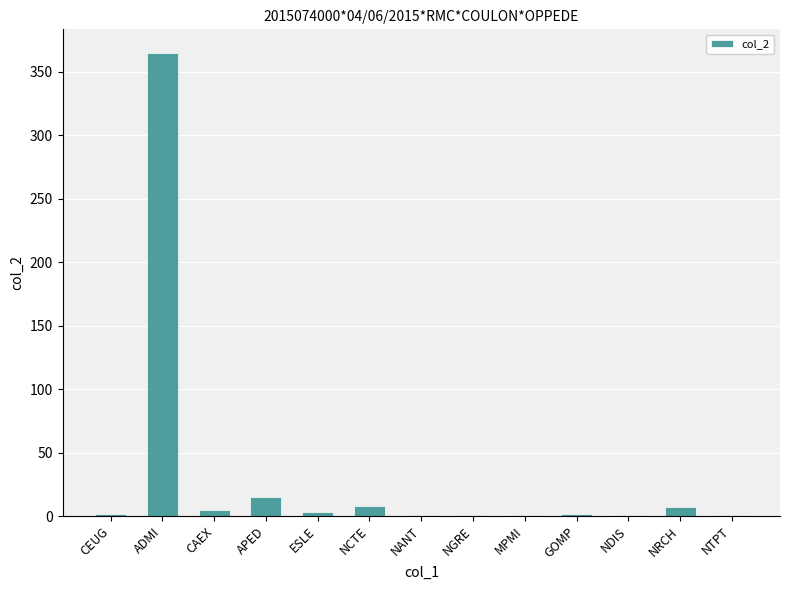

The value at APED is 15. True or false?

True